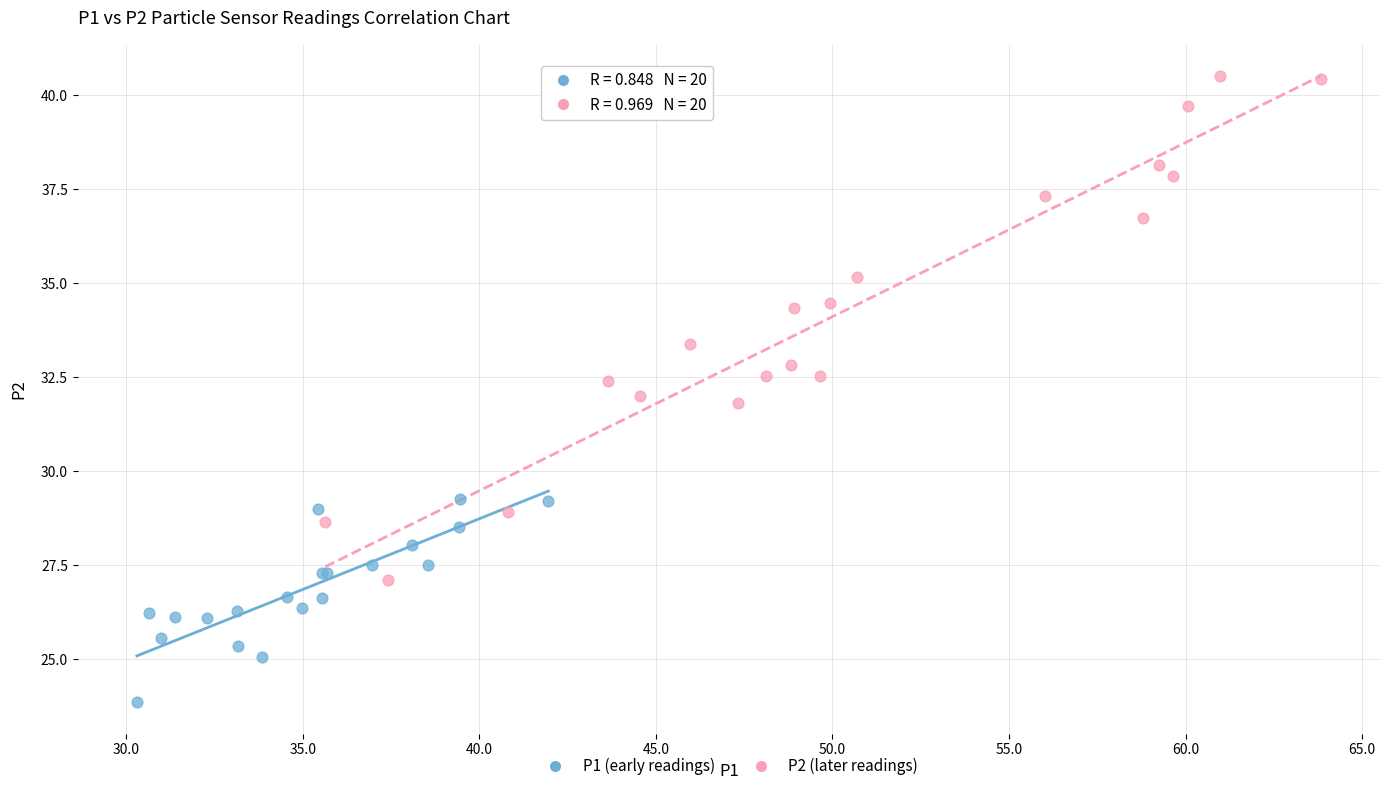

Which series contains the lowest Y value?

P1 (early readings)